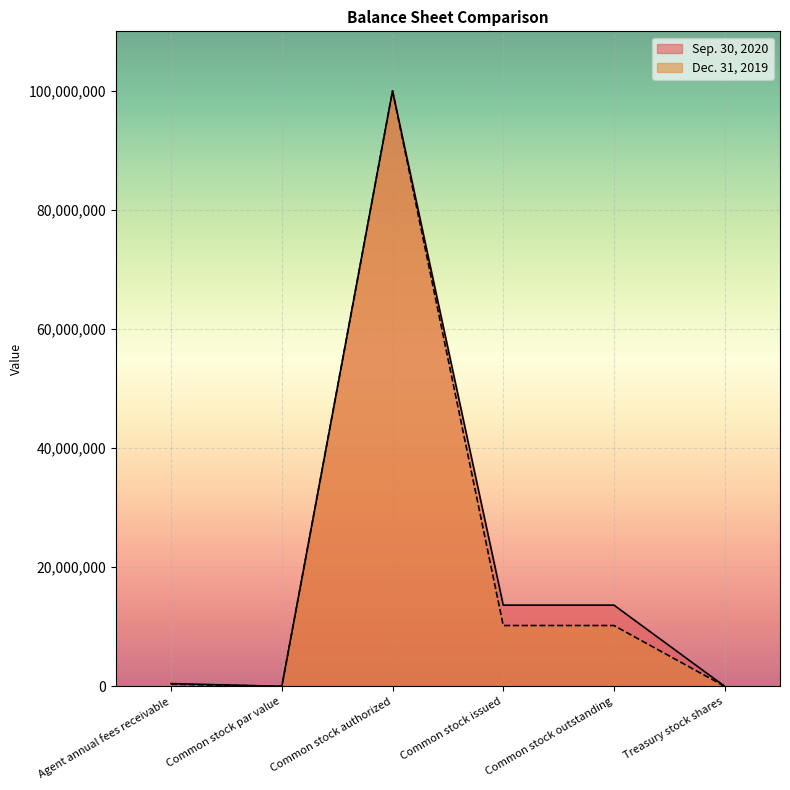

True or false: Dec. 31, 2019 and Sep. 30, 2020 cross at least once.

False